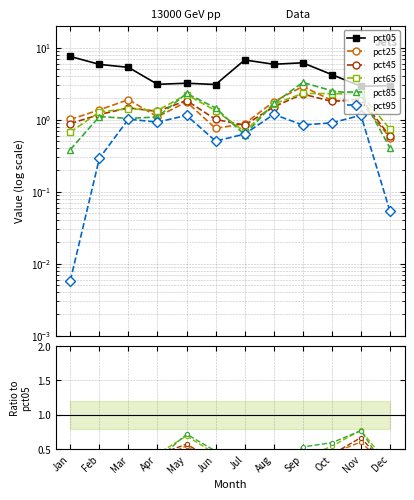

Which category has the highest value across all series?

Jan